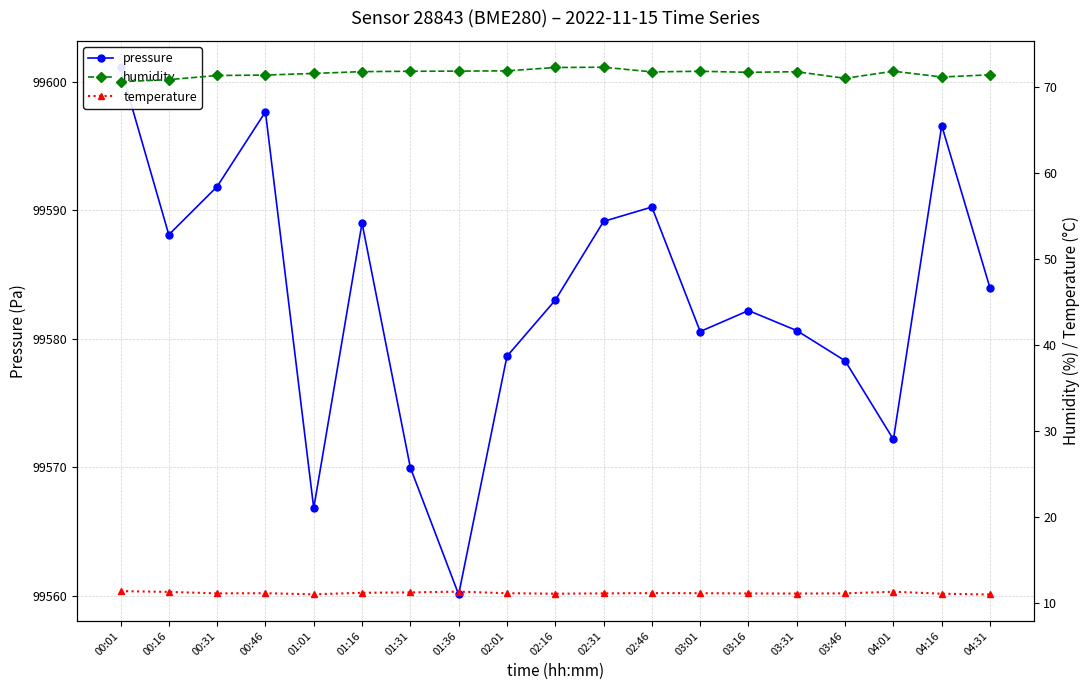

Which category has the highest value in the temperature series?

00:01